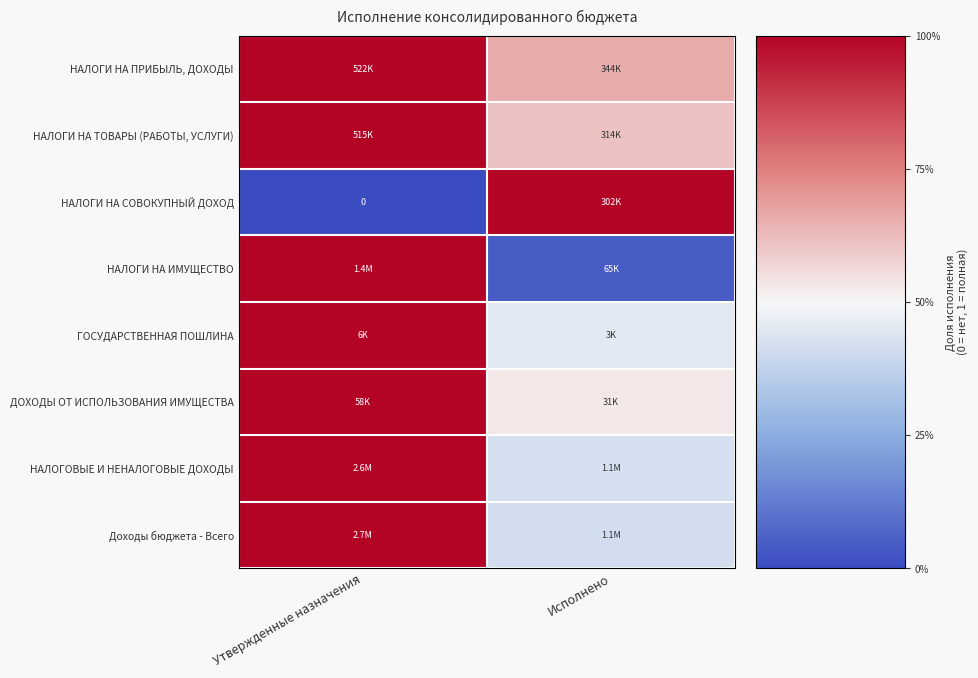

At which label does ДОХОДЫ ОТ ИСПОЛЬЗОВАНИЯ ИМУЩЕСТВА reach its minimum?

Исполнено